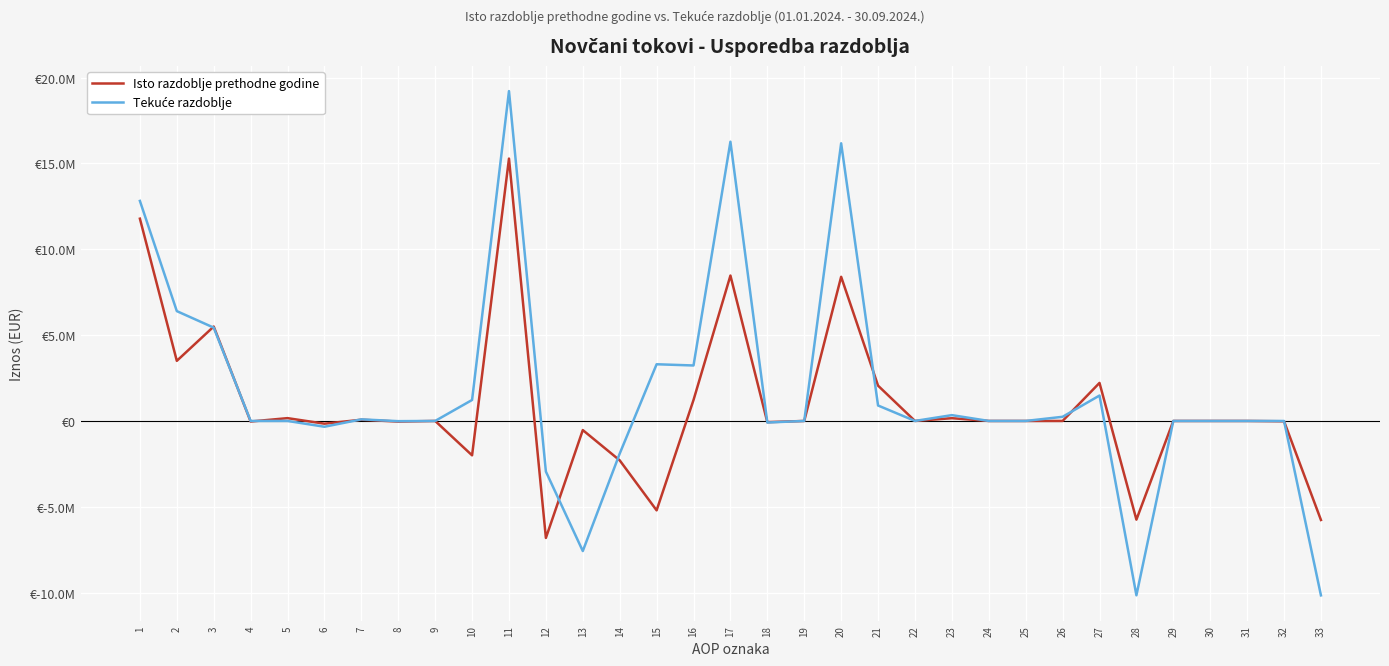

At which category does the chart reach its minimum across all series?

33